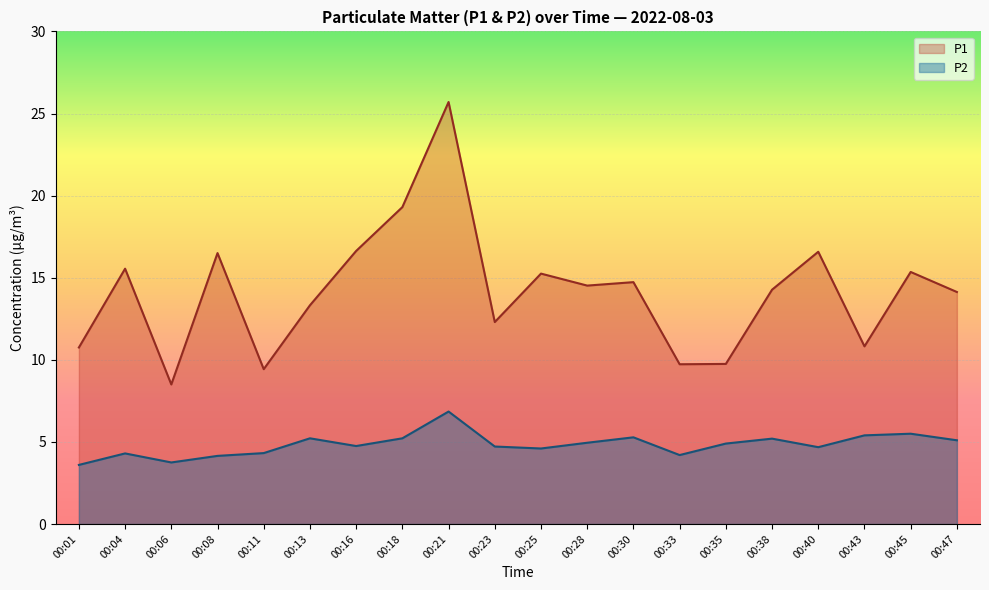

Is it true that P2 equals 4.2 at 00:08?

True